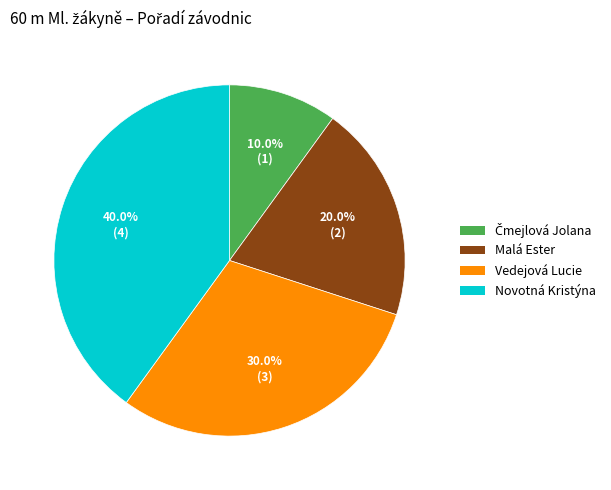

To the nearest percent, what percentage of the pie is Malá Ester?

20%